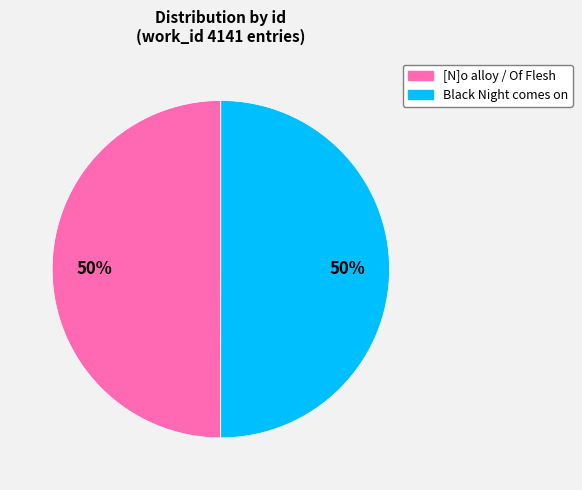

To the nearest percent, what portion does Black Night comes on represent?

50%